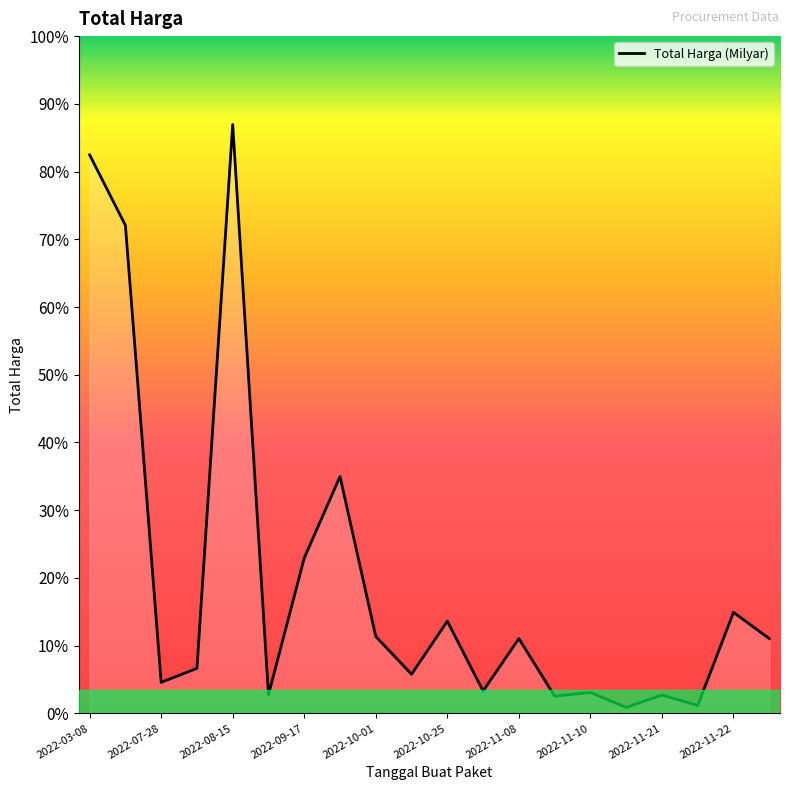

Does the chart have visible grid lines?

No